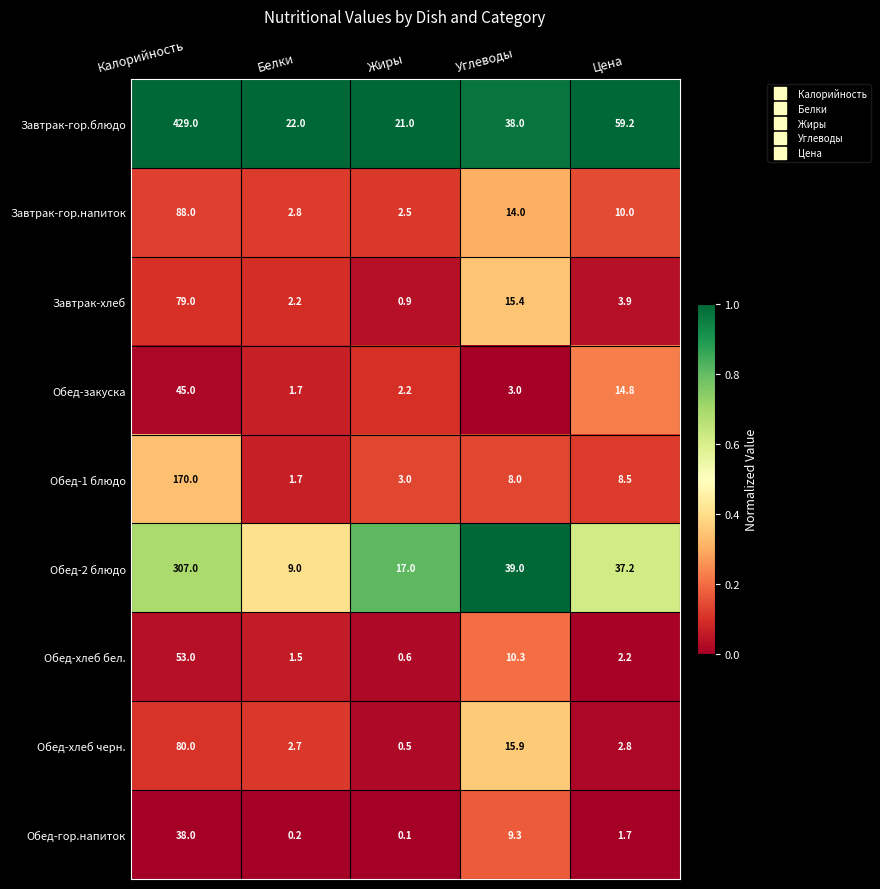

List the series in order of their peak value, lowest first.

Обед-гор.напиток, Обед-закуска, Обед-хлеб бел., Завтрак-хлеб, Обед-хлеб черн., Завтрак-гор.напиток, Обед-1 блюдо, Обед-2 блюдо, Завтрак-гор.блюдо